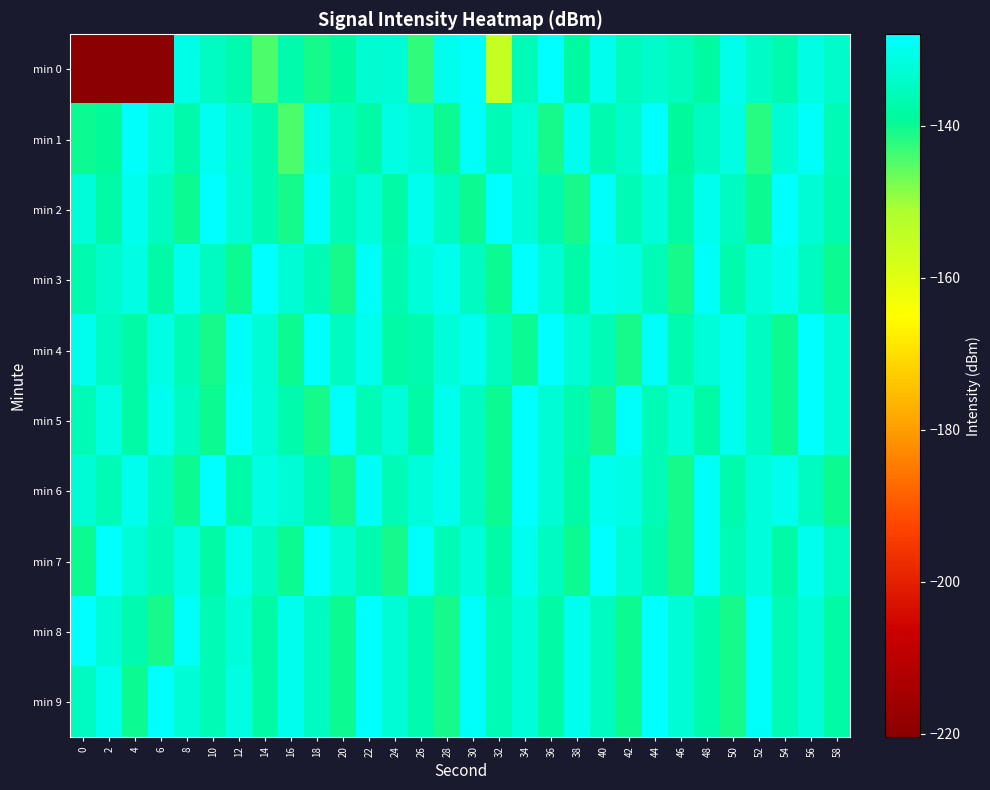

How many categories are shown in the chart?

30